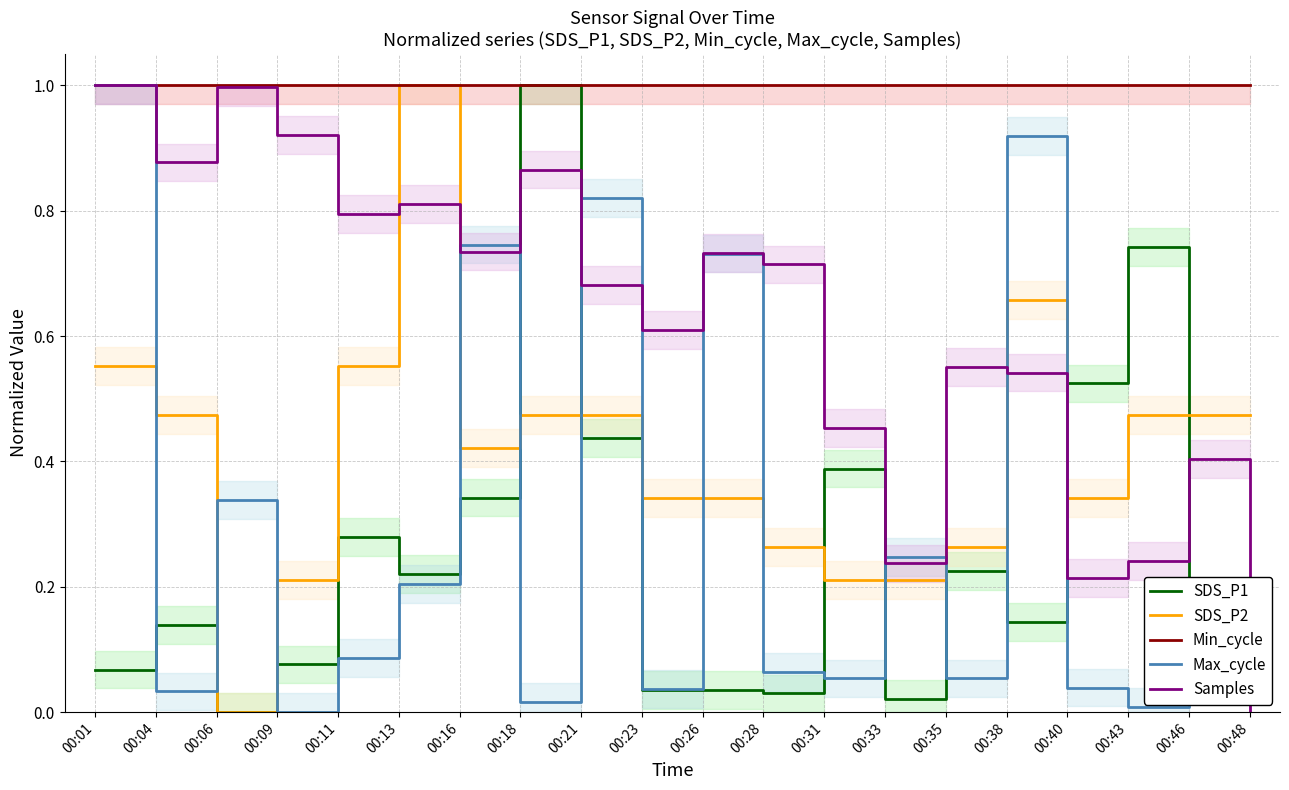

What is the value of the Min_cycle point at the 1st from the left?

1.0